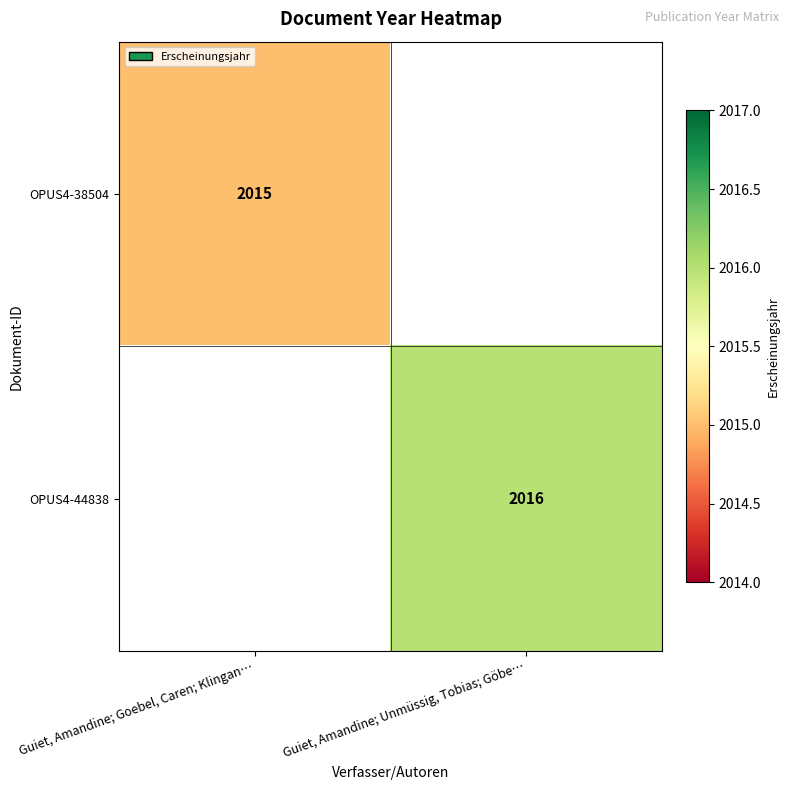

At how many categories does at least one series exceed 2015?

1